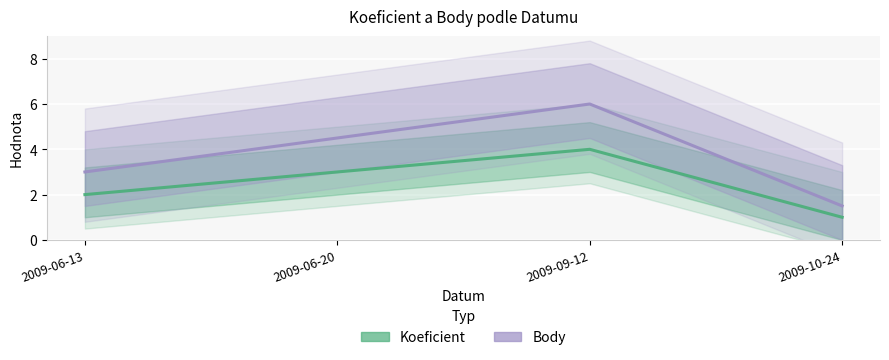

Does the chart display data point markers on the line(s)?

No